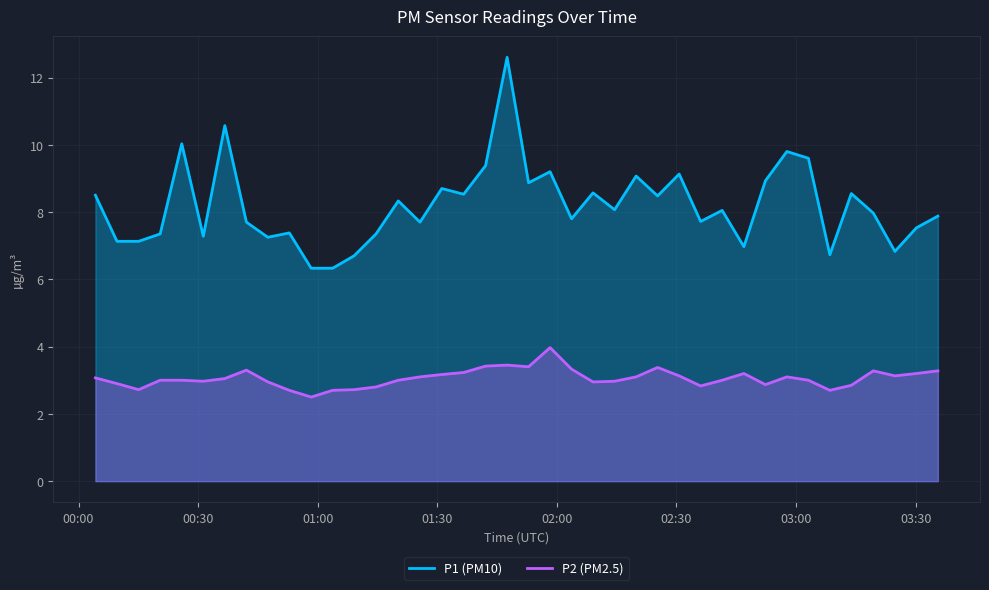

At which category does P1 reach its first local valley?

2023-08-17T00:31:18